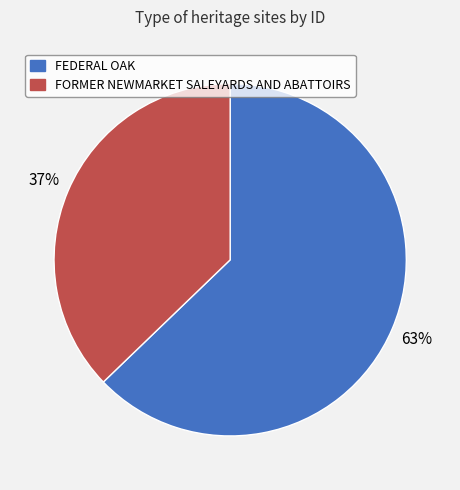

Is it true that FEDERAL OAK is 75% of the pie?

False